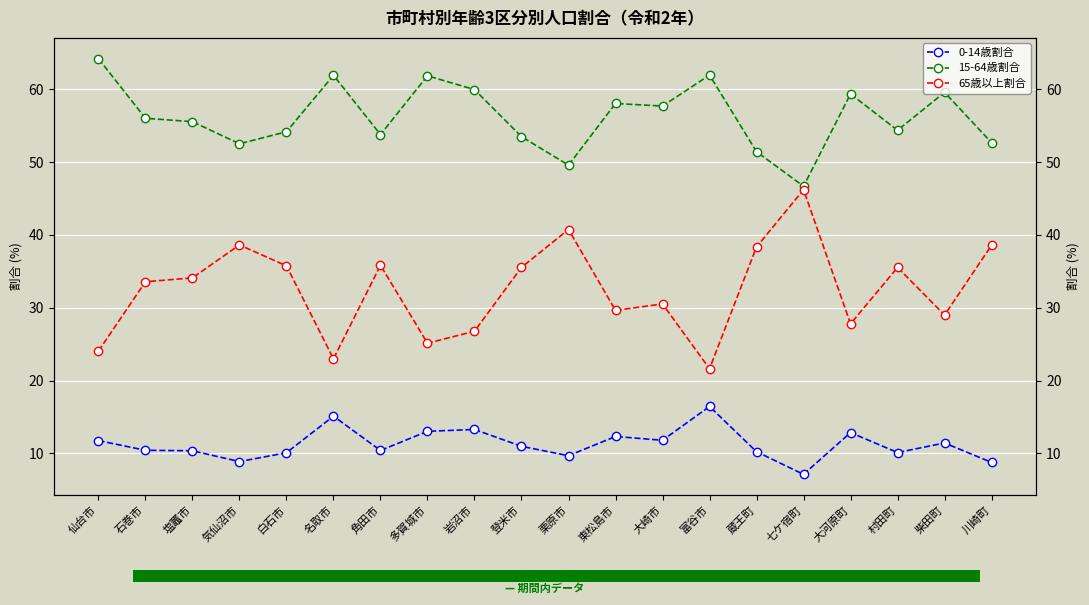

Reading left to right, extract all data points from this chart.

0-14歳割合: 仙台市=11.8	石巻市=10.4	塩竈市=10.4	気仙沼市=8.9	白石市=10.1	名取市=15.1	角田市=10.4	多賀城市=13.0	岩沼市=13.3	登米市=11.0	栗原市=9.7	東松島市=12.3	大崎市=11.8	富谷市=16.4	蔵王町=10.2	七ケ宿町=7.1	大河原町=12.9	村田町=10.1	柴田町=11.4	川崎町=8.8
15-64歳割合: 仙台市=64.2	石巻市=56.0	塩竈市=55.5	気仙沼市=52.5	白石市=54.2	名取市=61.9	角田市=53.8	多賀城市=61.8	岩沼市=59.9	登米市=53.5	栗原市=49.6	東松島市=58.0	大崎市=57.7	富谷市=61.9	蔵王町=51.4	七ケ宿町=46.7	大河原町=59.3	村田町=54.4	柴田町=59.6	川崎町=52.7
65歳以上割合: 仙台市=24.1	石巻市=33.6	塩竈市=34.1	気仙沼市=38.6	白石市=35.7	名取市=23.0	角田市=35.8	多賀城市=25.1	岩沼市=26.8	登米市=35.5	栗原市=40.7	東松島市=29.6	大崎市=30.5	富谷市=21.6	蔵王町=38.3	七ケ宿町=46.2	大河原町=27.8	村田町=35.5	柴田町=29.0	川崎町=38.6